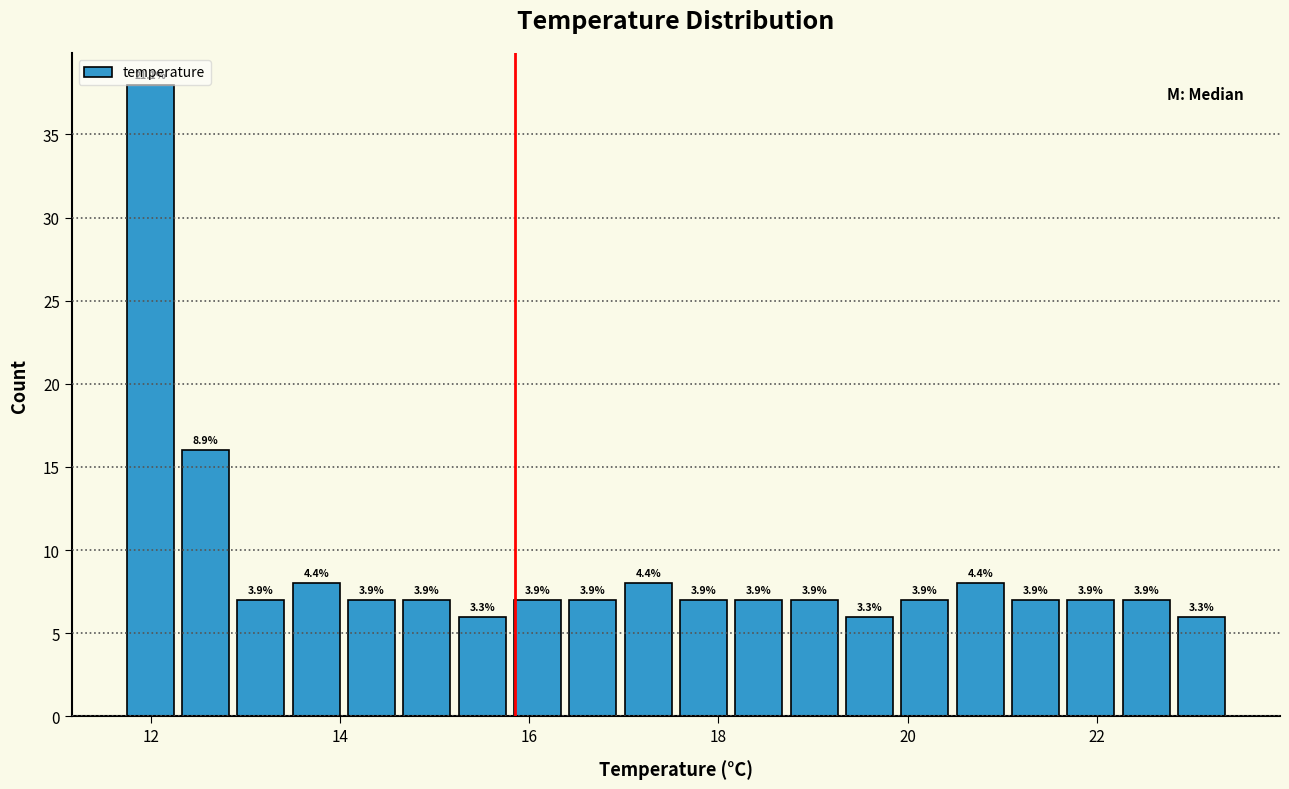

Around what value on the x-axis is the tallest bar? Give the approximate position of its centre, as read against the axis.

12.0